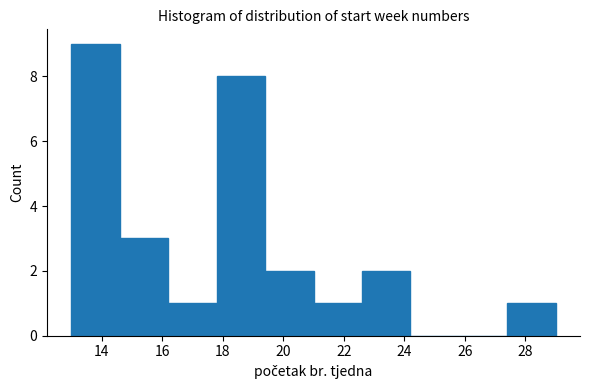

Reading left to right, transcribe this chart: for each bar, give the range it covers on the x-axis and its height. The values are not printed on the chart, so give them approximately, as read against the axis.

13.0 to 14.6: 9
14.6 to 16.2: 3
16.2 to 17.8: 1
17.8 to 19.4: 8
19.4 to 21.0: 2
21.0 to 22.6: 1
22.6 to 24.2: 2
24.2 to 25.8: 0
25.8 to 27.4: 0
27.4 to 29.0: 1